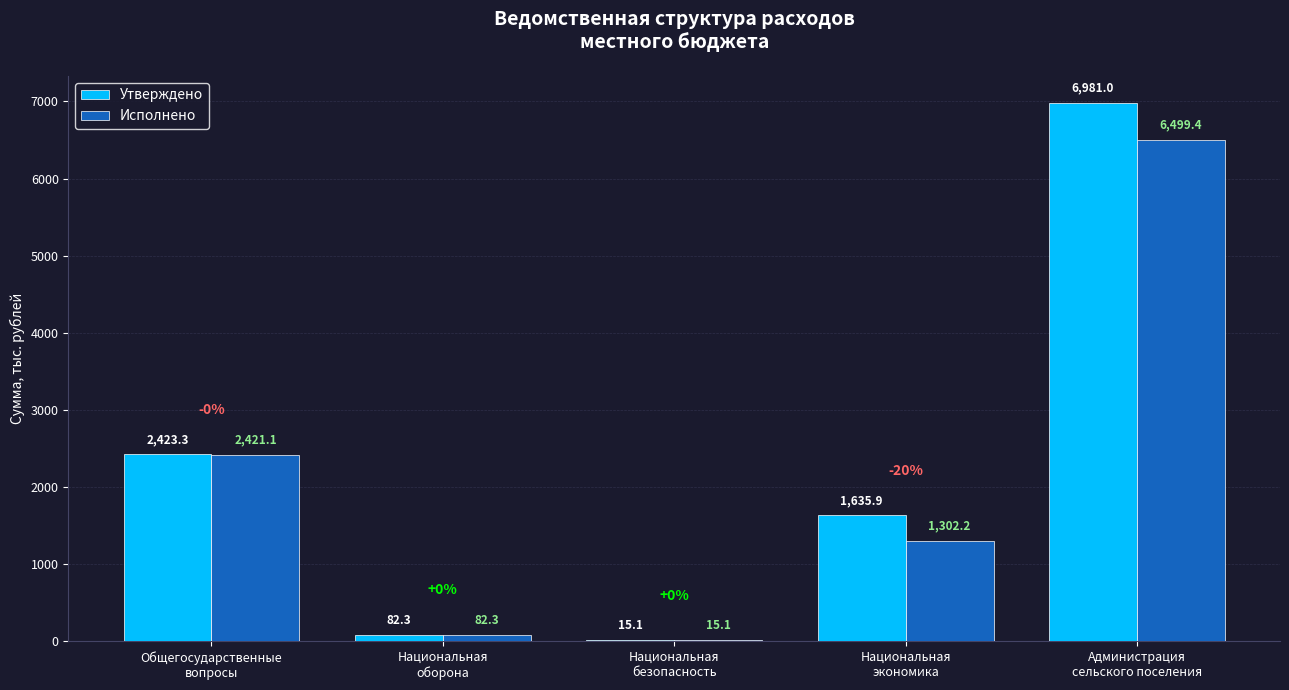

Reading left to right, transcribe all the data shown in this chart.

Утверждено: 2423.3	82.3	15.1	1635.9	6981.0
Исполнено: 2421.1	82.3	15.1	1302.2	6499.4